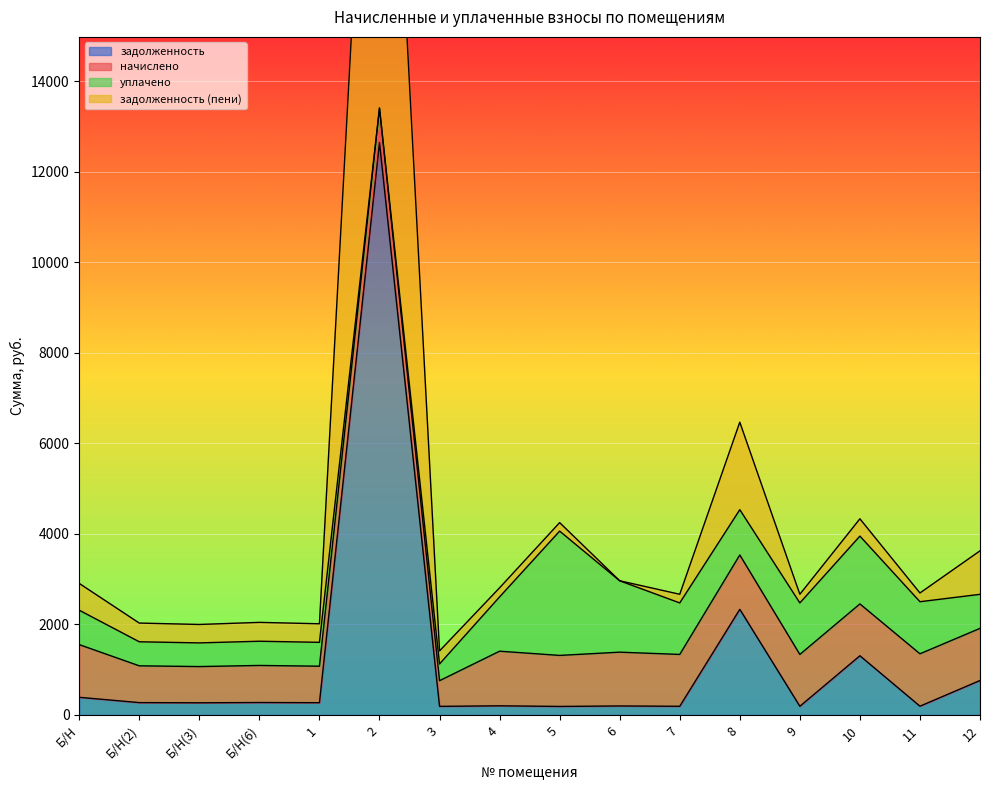

The value of задолженность at Б/Н is 389.3. True or false?

True